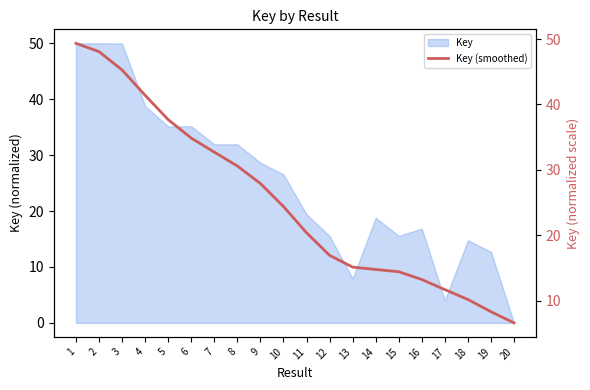

Which category has the highest value across all series?

1